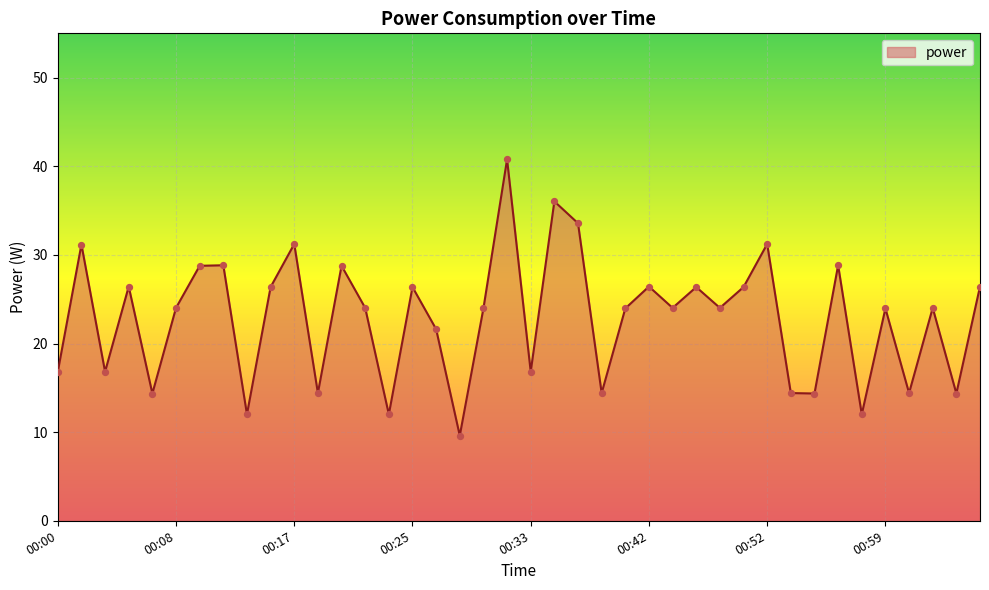

What is the minimum value shown in the chart?

9.6